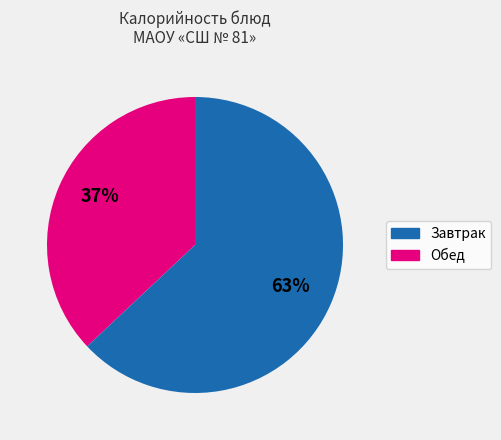

To the nearest percent, what is the difference between the largest and smallest slice percentages?

26%